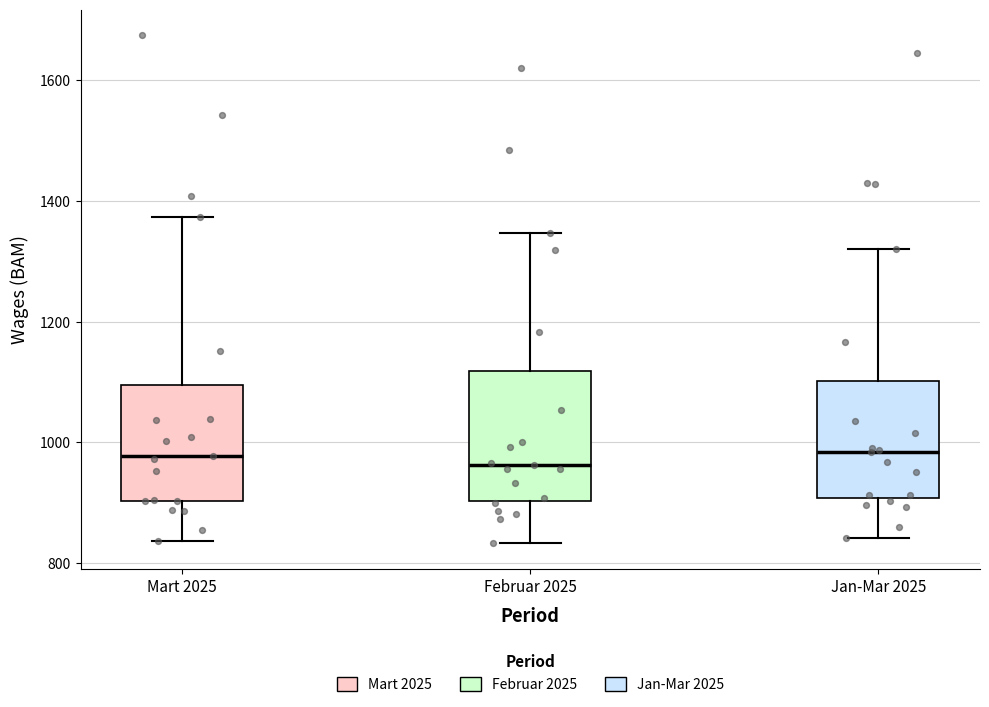

Reading left to right, transcribe this box plot: for each box, give where its median line is, the range the box spans, and where its two whiskers end, as read against the y-axis. The values are not printed on the chart, so give them approximately, as read against the axis.

Mart 2025: median 980, box 900 to 1100, whiskers 840 to 1380
Februar 2025: median 960, box 900 to 1120, whiskers 840 to 1340
Jan-Mar 2025: median 980, box 900 to 1100, whiskers 840 to 1320